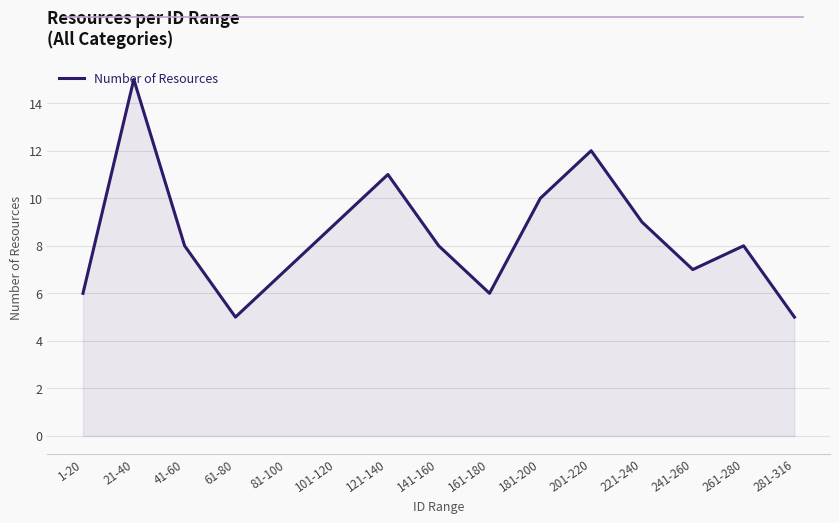

What is the greatest value displayed?

15